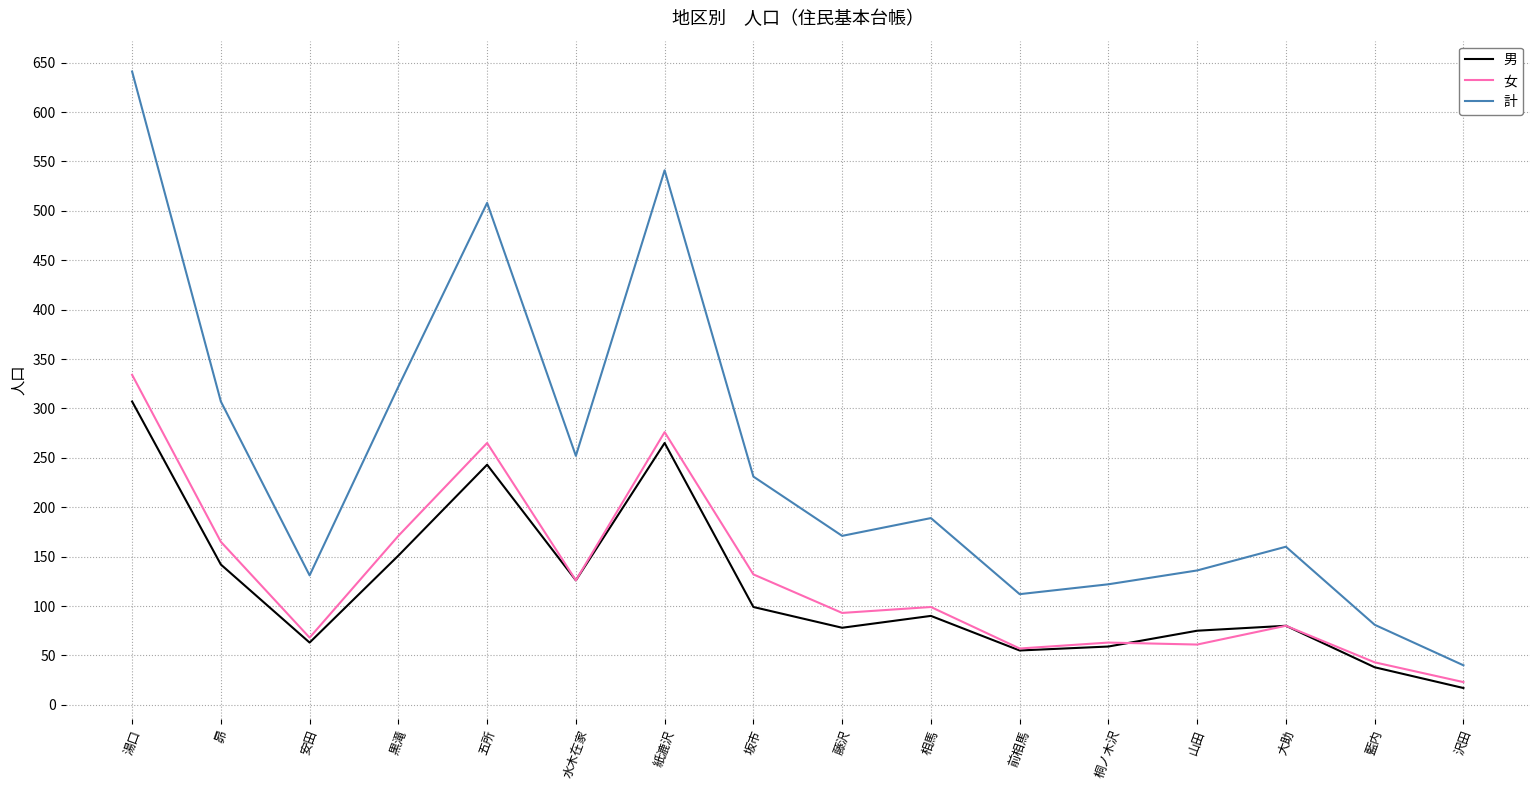

What is the average value of the 男 series?

118